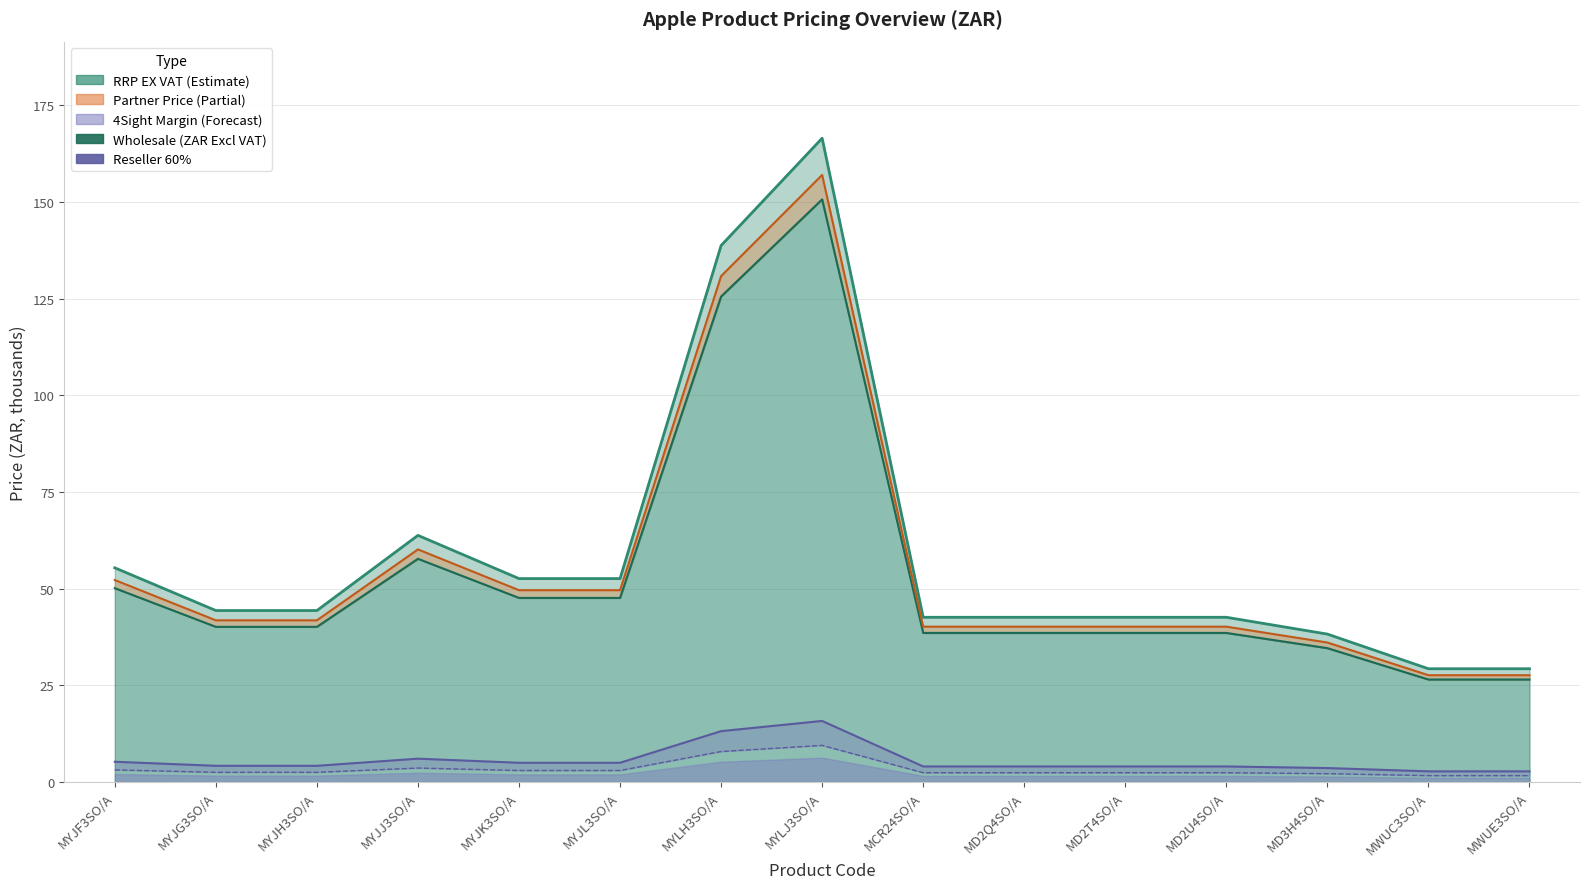

List the labels in order of value, smallest first.

MWUC3SO/A, MWUE3SO/A, MD3H4SO/A, MCR24SO/A, MD2Q4SO/A, MD2T4SO/A, MD2U4SO/A, MYJG3SO/A, MYJH3SO/A, MYJK3SO/A, MYJL3SO/A, MYJF3SO/A, MYJJ3SO/A, MYLH3SO/A, MYLJ3SO/A